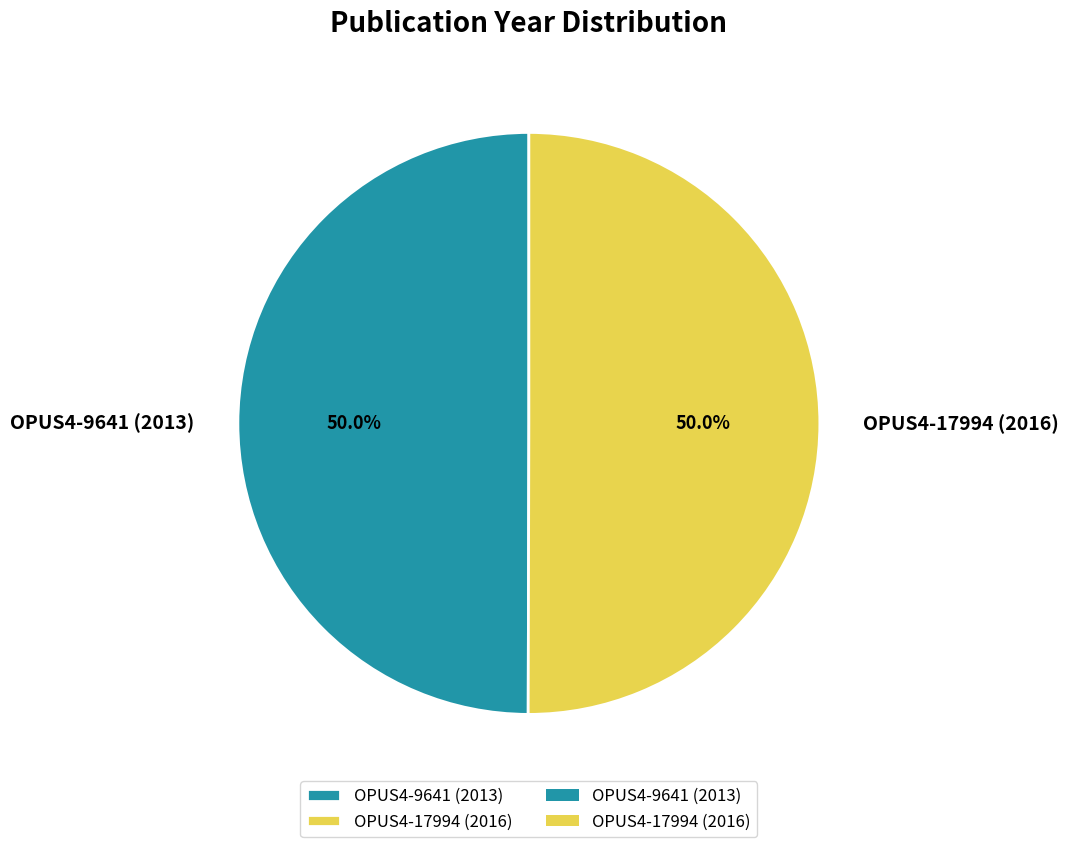

To the nearest percent, what portion does OPUS4-9641 (2013) represent?

50%